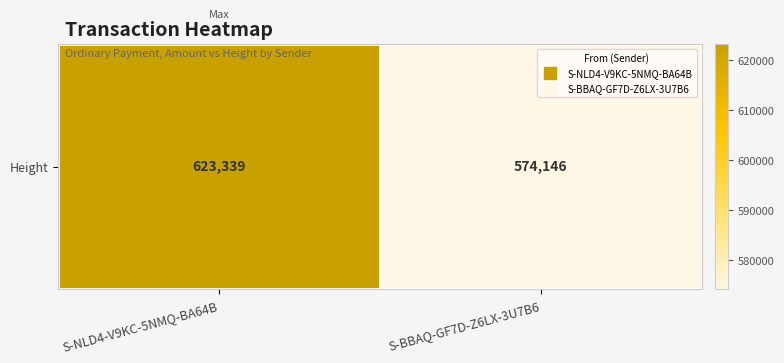

How many data points are less than 623339?

1